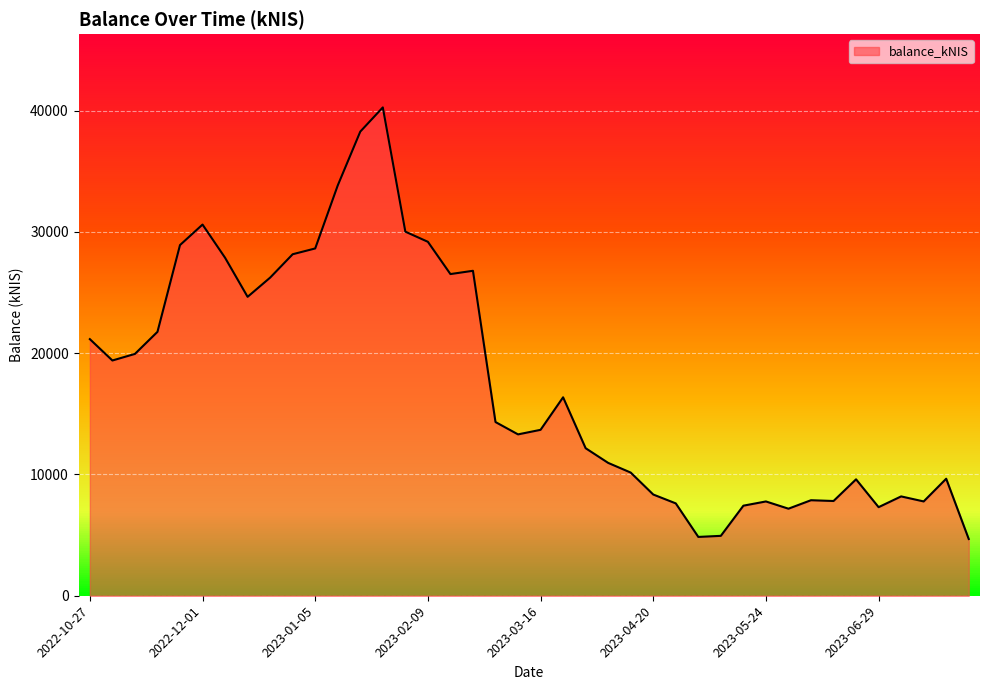

What is the minimum value shown in the chart?

4678.1